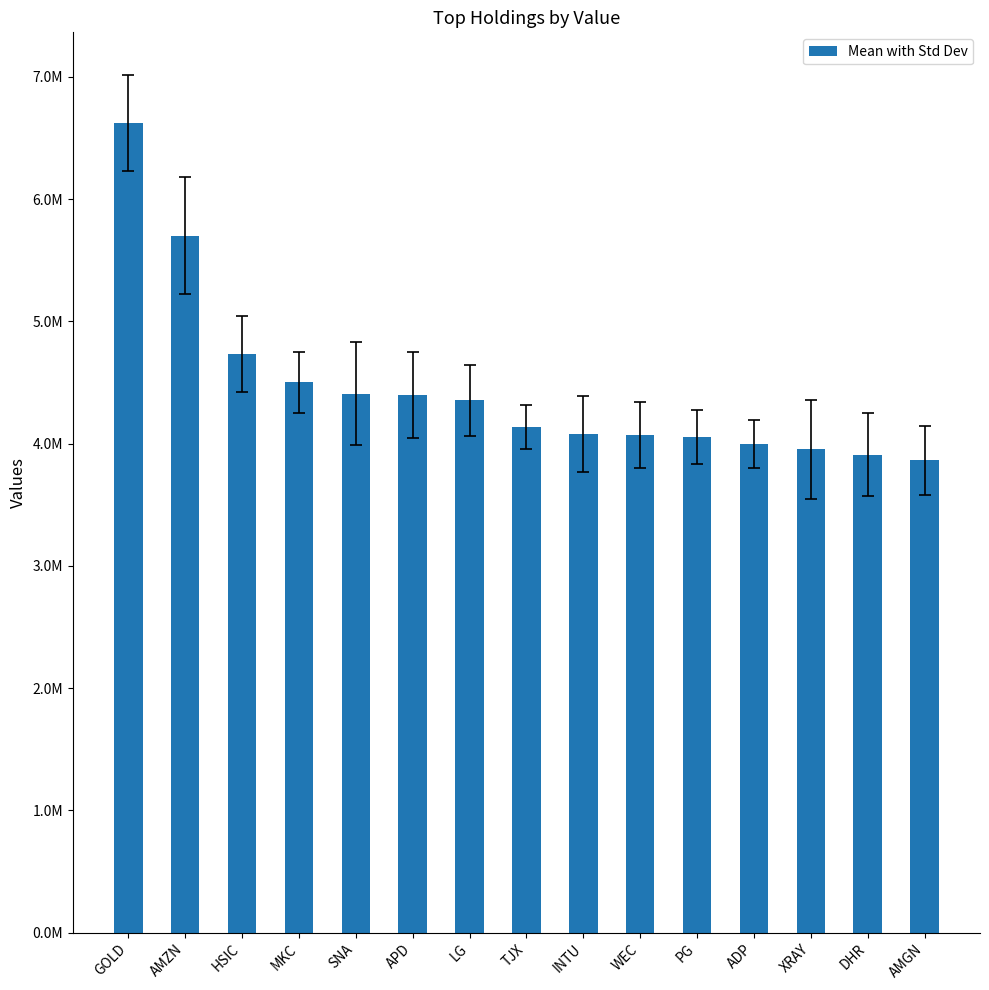

Does the chart contain any negative values?

No